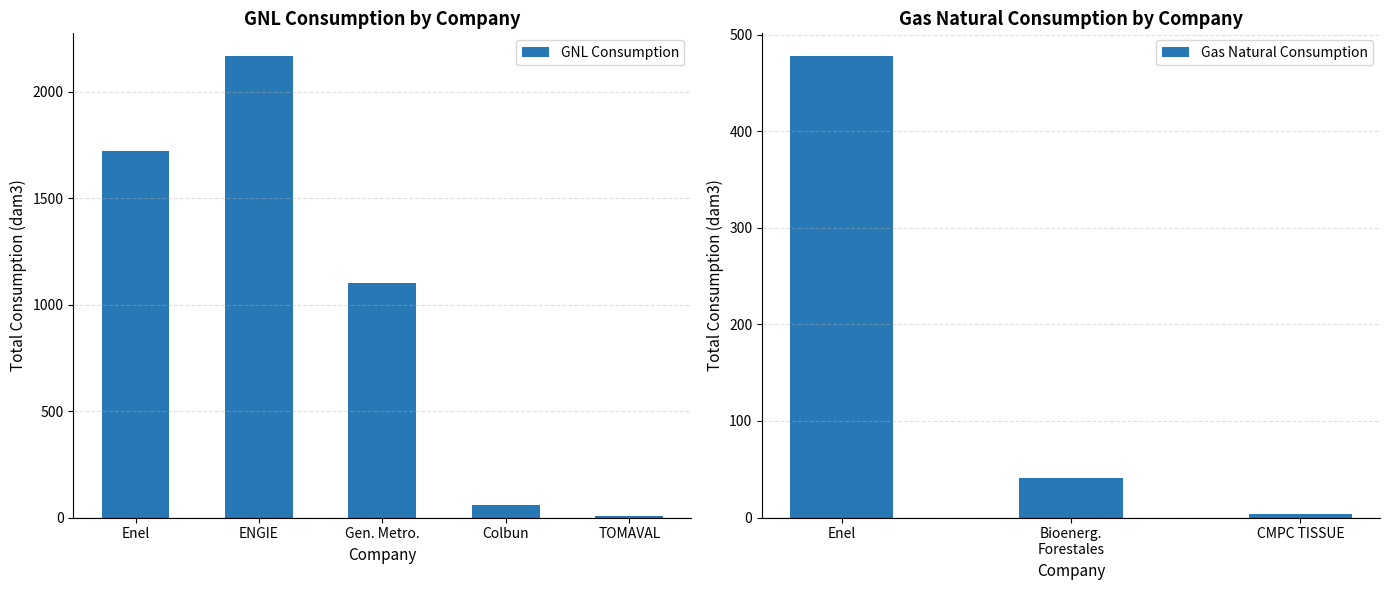

What is the sum of the GNL Consumption values at Enel and Colbun?

1782.8